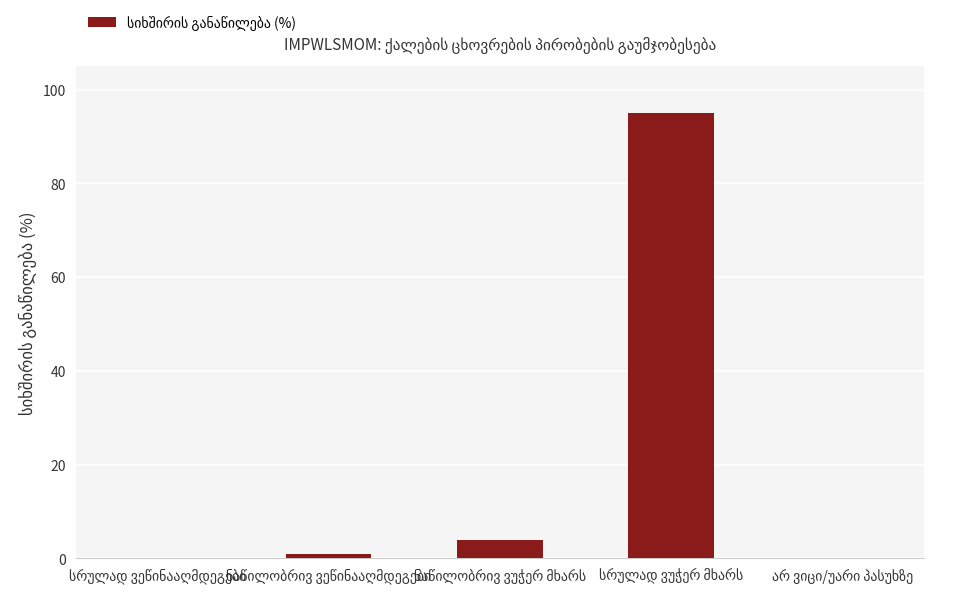

What is the greatest value displayed?

95